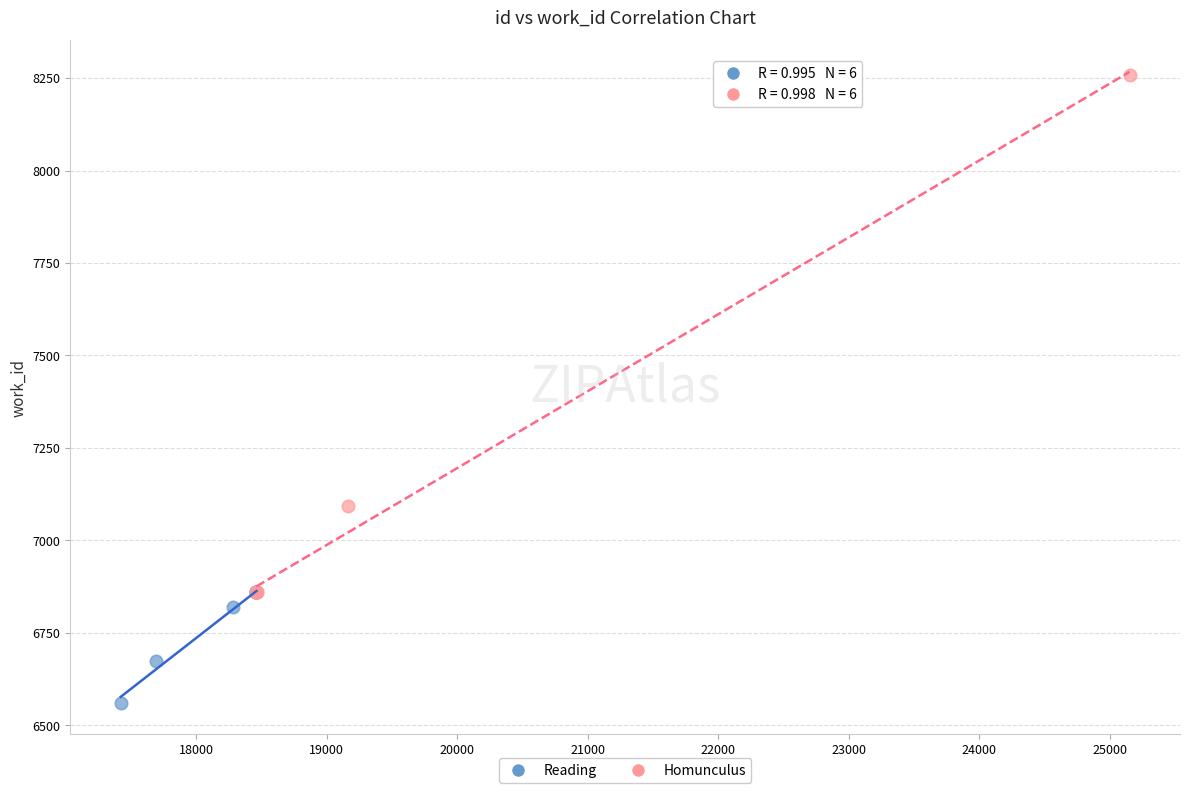

Which series contains the highest Y value?

Homunculus